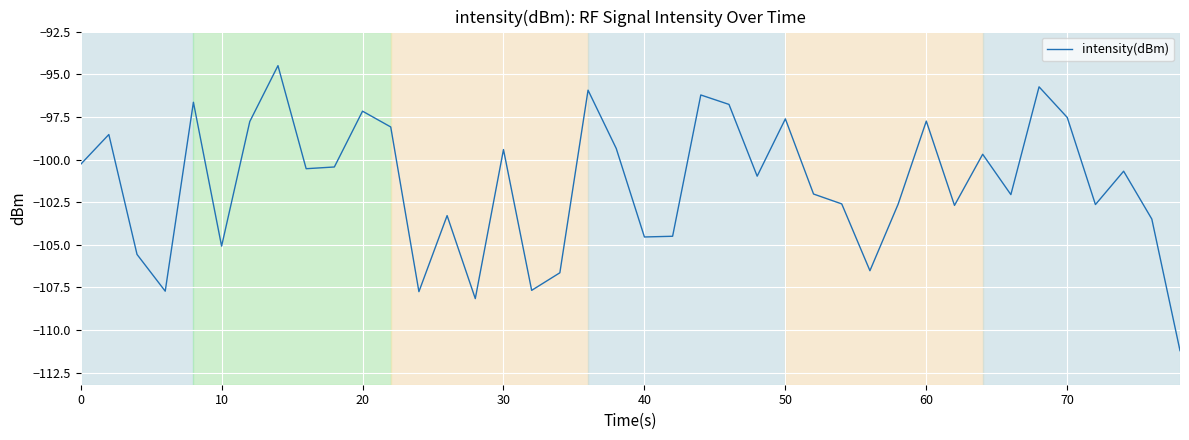

What is the greatest value displayed?

-94.5